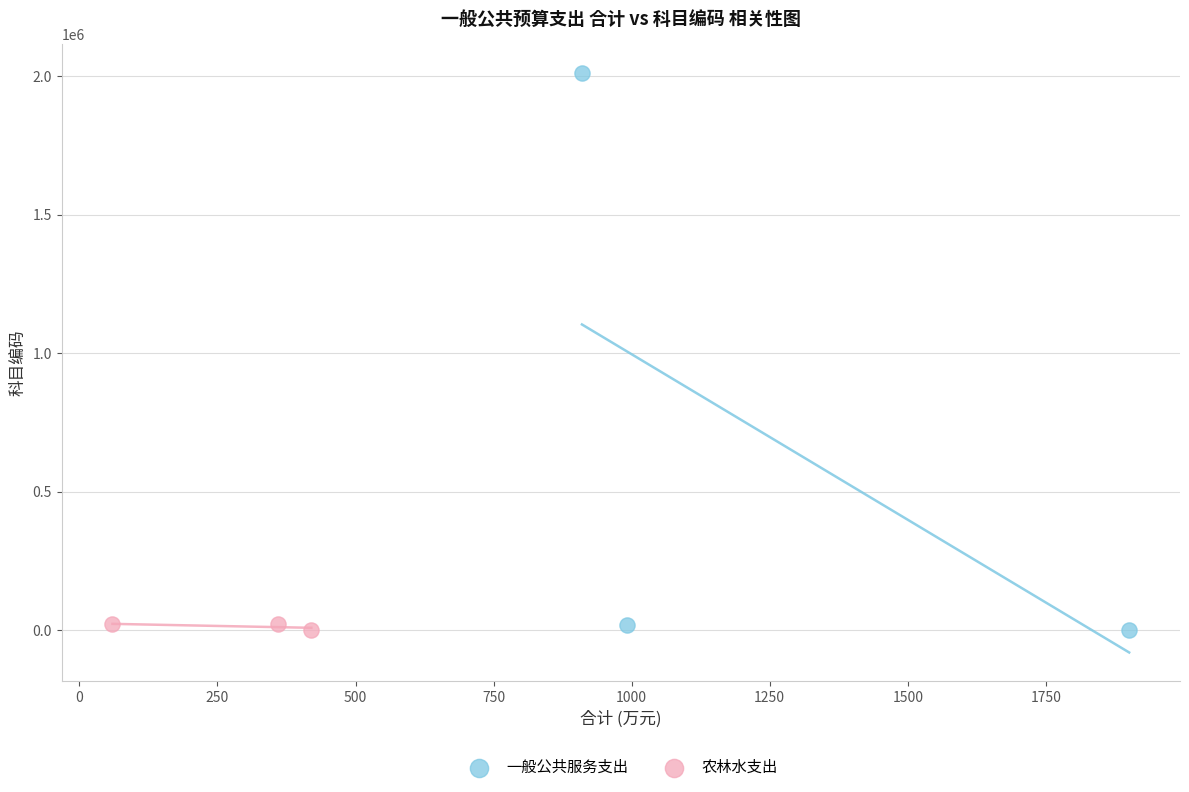

Which series reaches the maximum Y coordinate?

一般公共服务支出